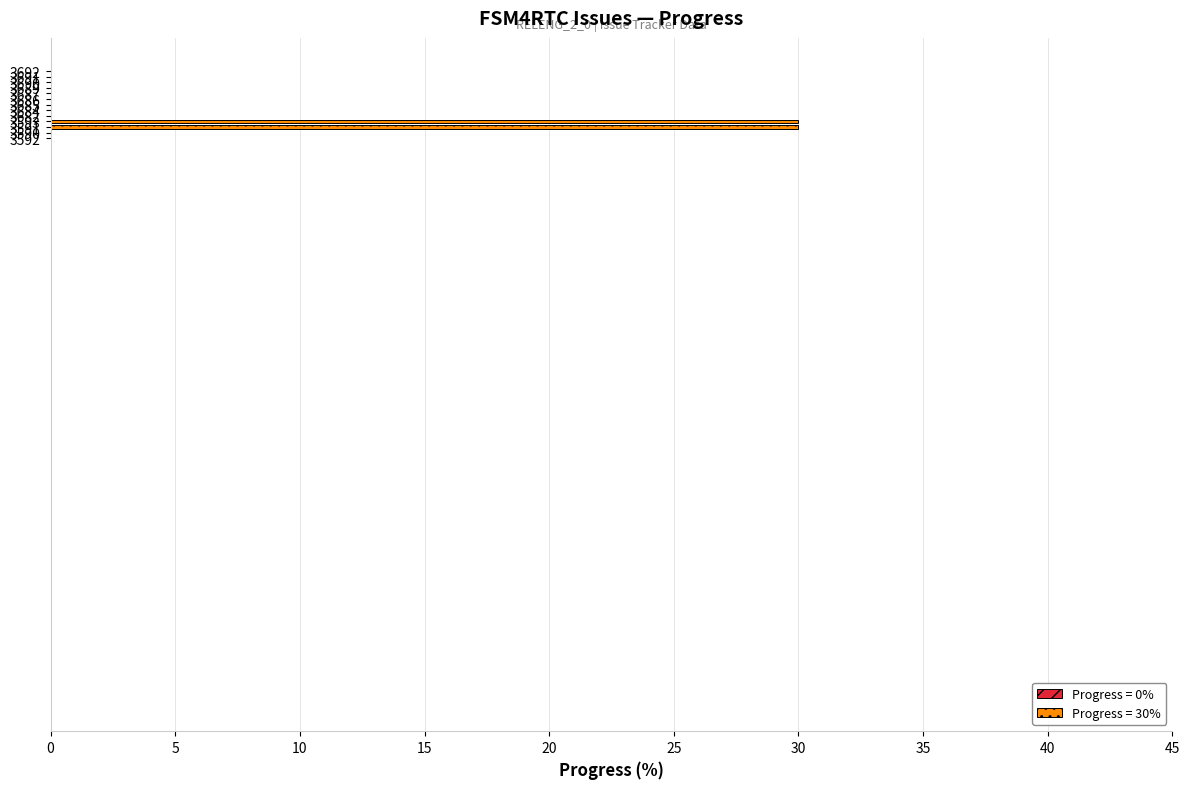

What is the maximum value shown in the chart?

30